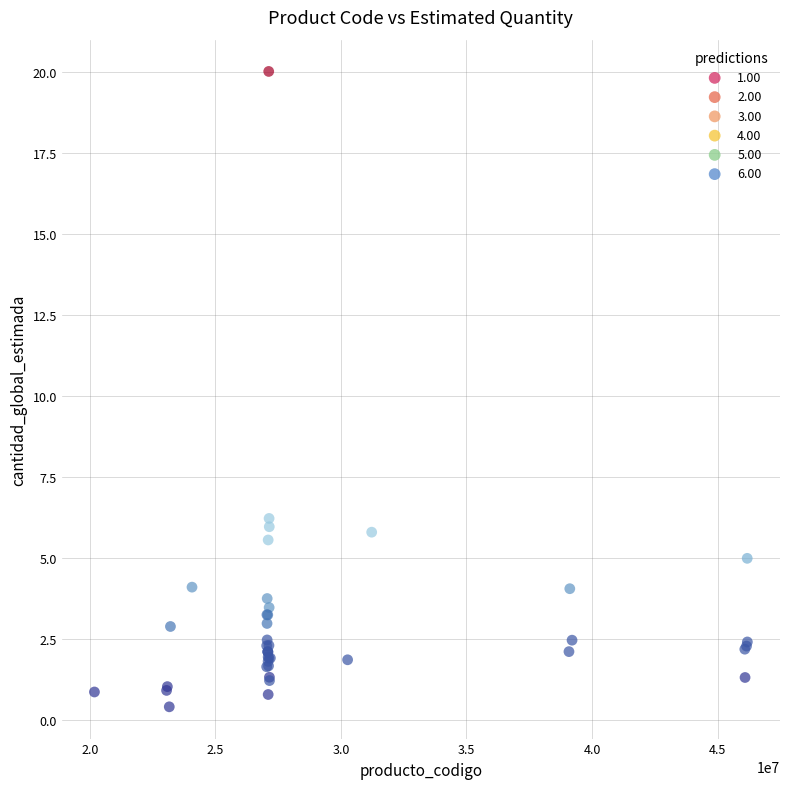

What Y value in the scatter plot is closest to 10?

6.2